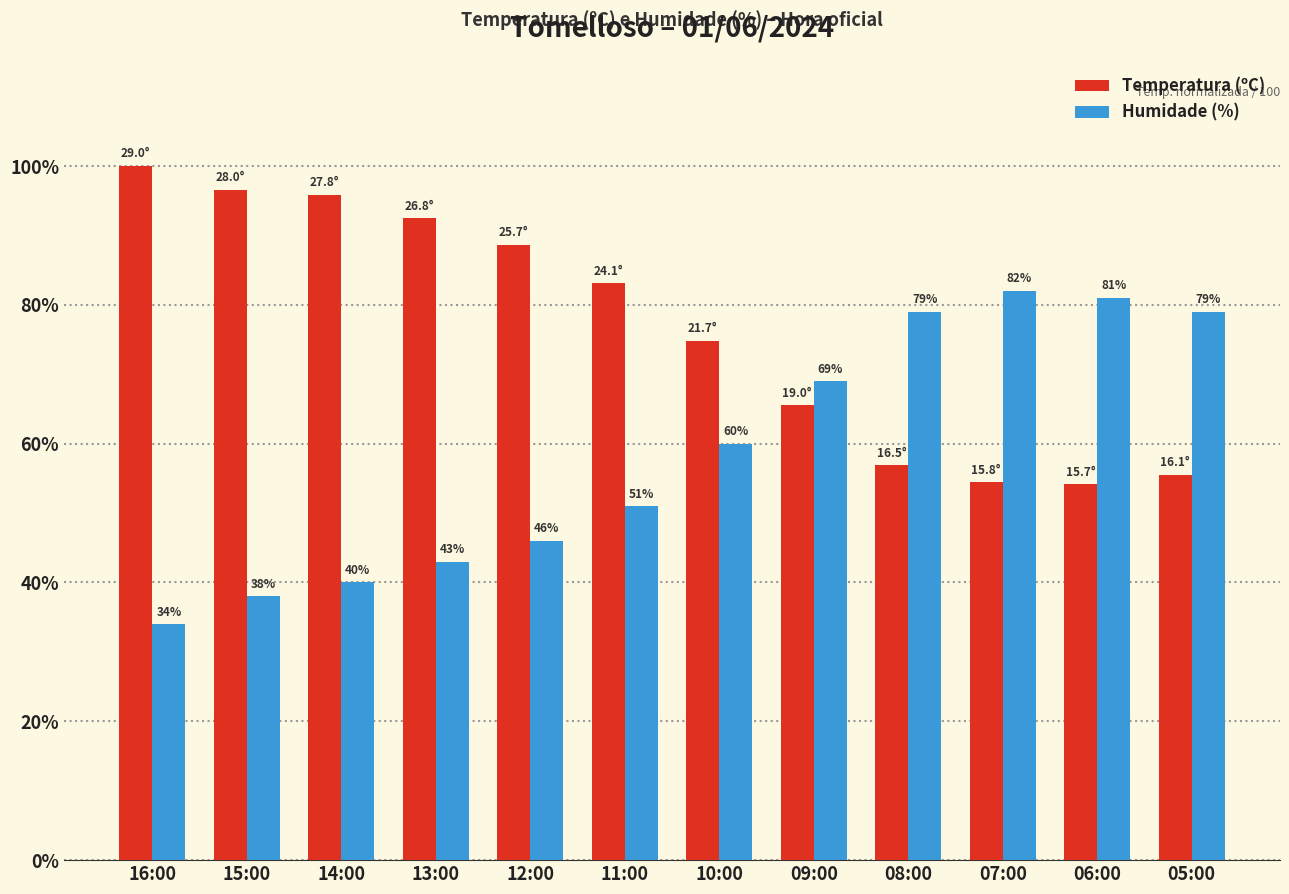

True or false: Humidade (%) has a value of 82.0 at 07:00.

True